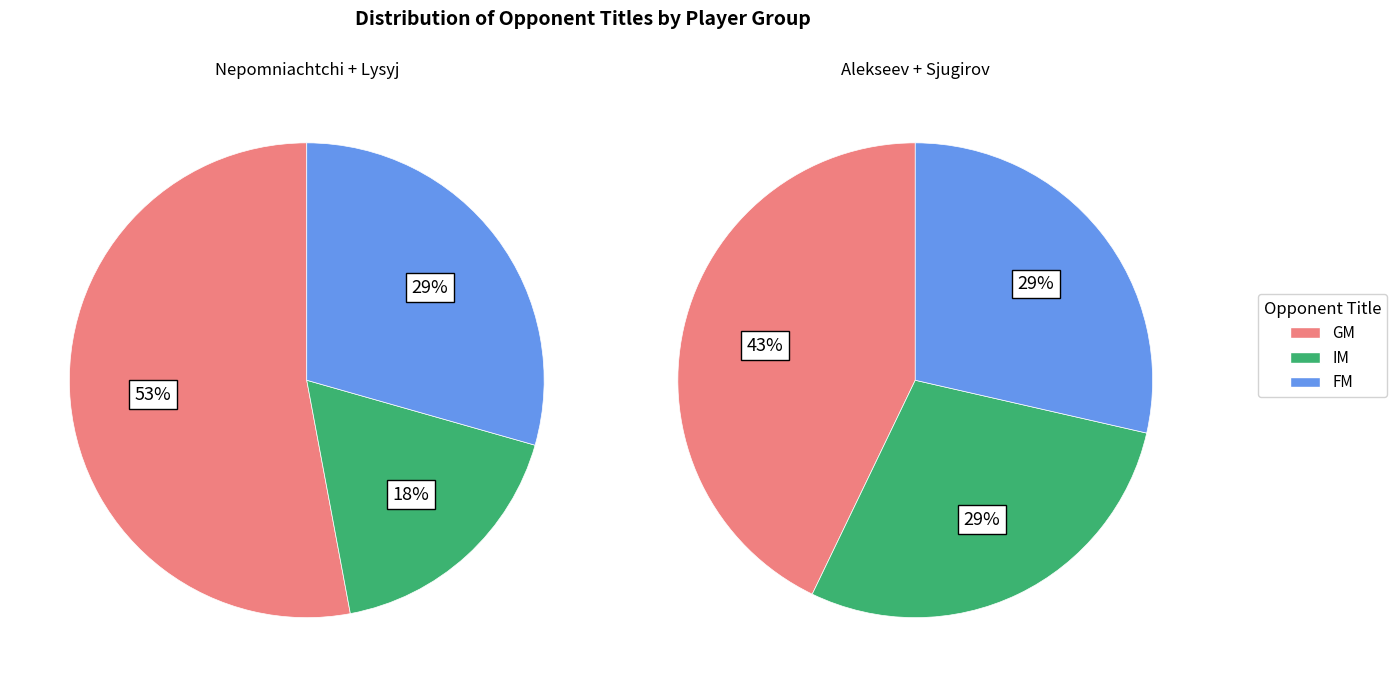

Does Nepomniachtchi represent more than half of the total?

No